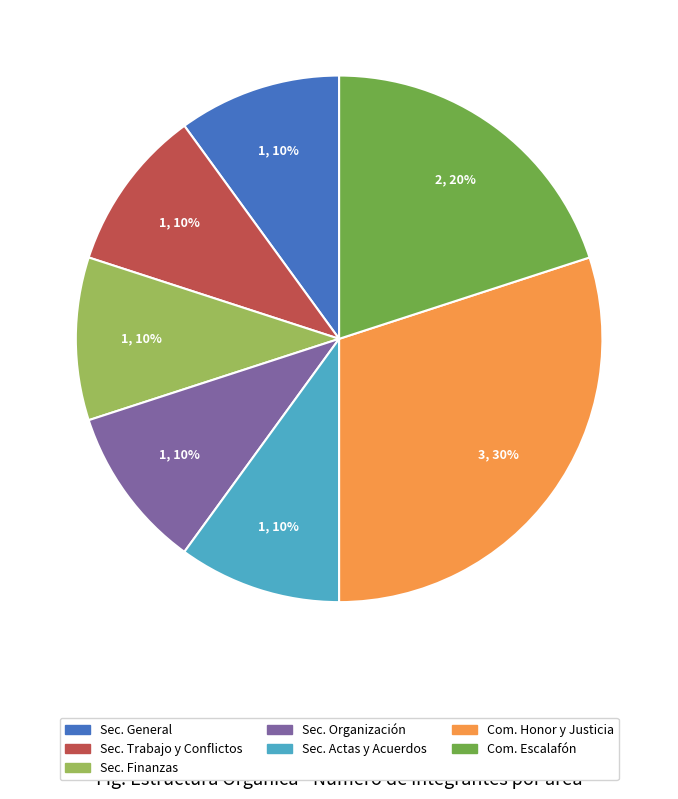

What percentage is the Com. Honor y Justicia slice, to the nearest percent?

30%